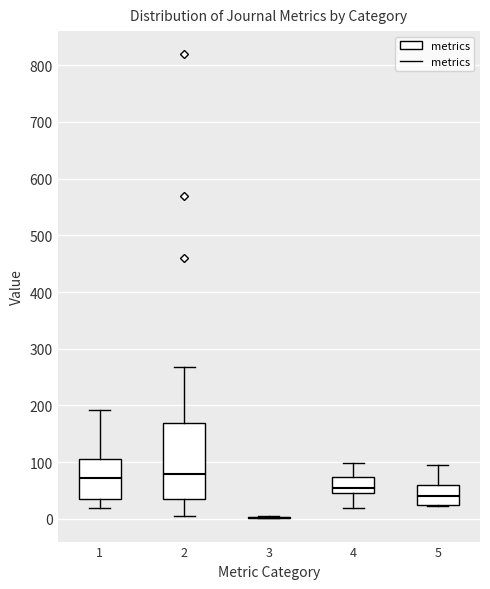

Reading left to right, transcribe this box plot: for each box, give where its median line is, the range the box spans, and where its two whiskers end, as read against the y-axis. The values are not printed on the chart, so give them approximately, as read against the axis.

1: median 70, box 40 to 110, whiskers 20 to 190
2: median 80, box 40 to 170, whiskers 10 to 270
3: box collapsed to a line at 0, whiskers 0 to 10
4: median 50 (just above the box's lower edge), box 50 to 70, whiskers 20 to 100
5: median 40, box 30 to 60, whiskers 20 to 100